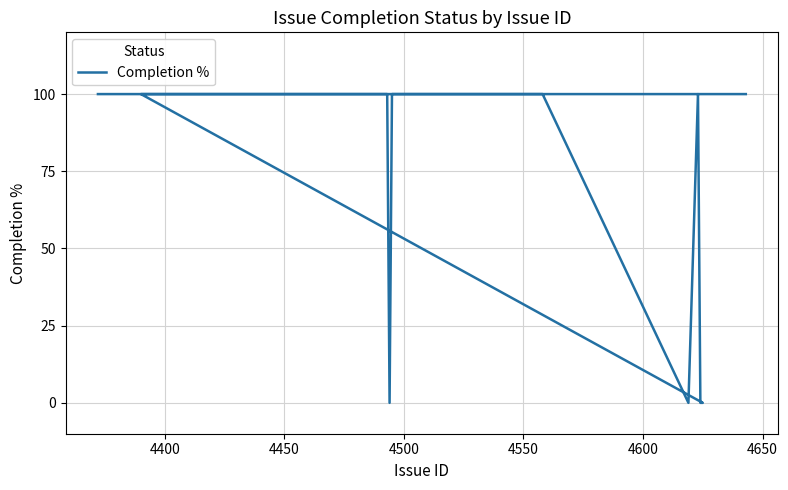

How many data points are less than 100?

4